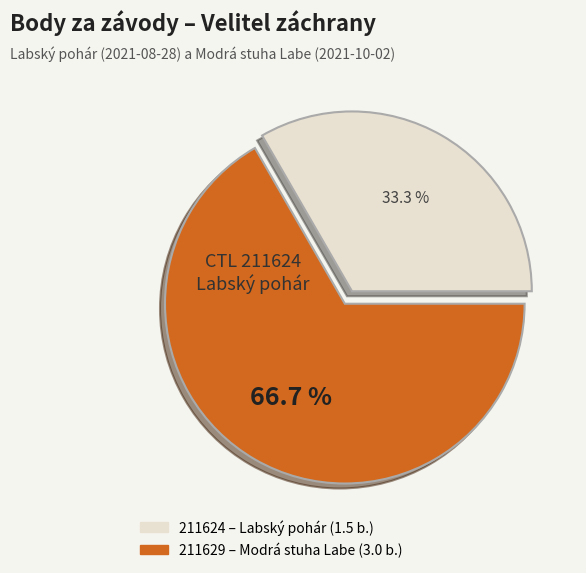

Is 211629 the majority of the pie?

Yes